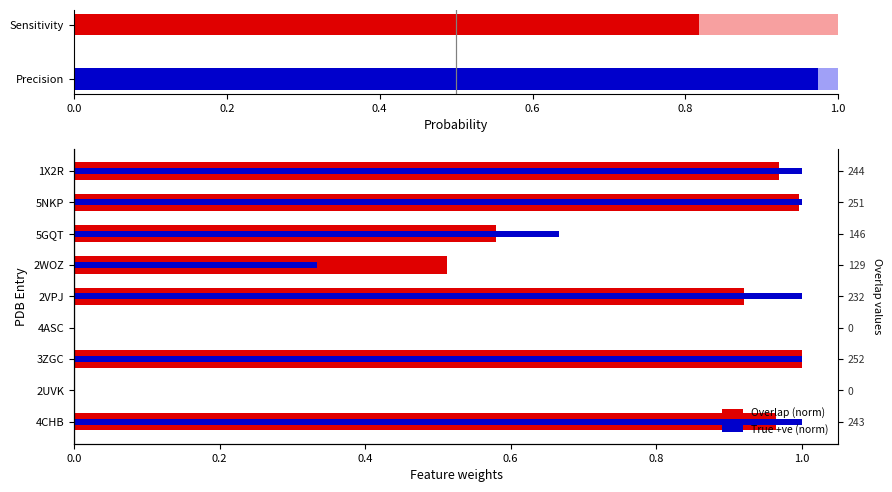

How many data points in Overlap (norm) are above 0?

7